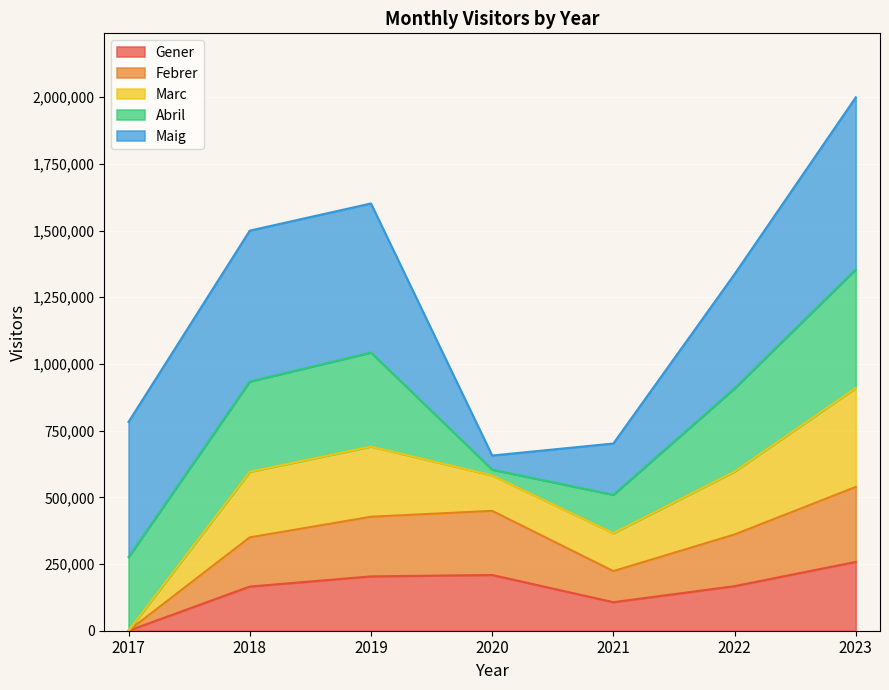

What is the value of the Gener point at the 5th from the left?

106930